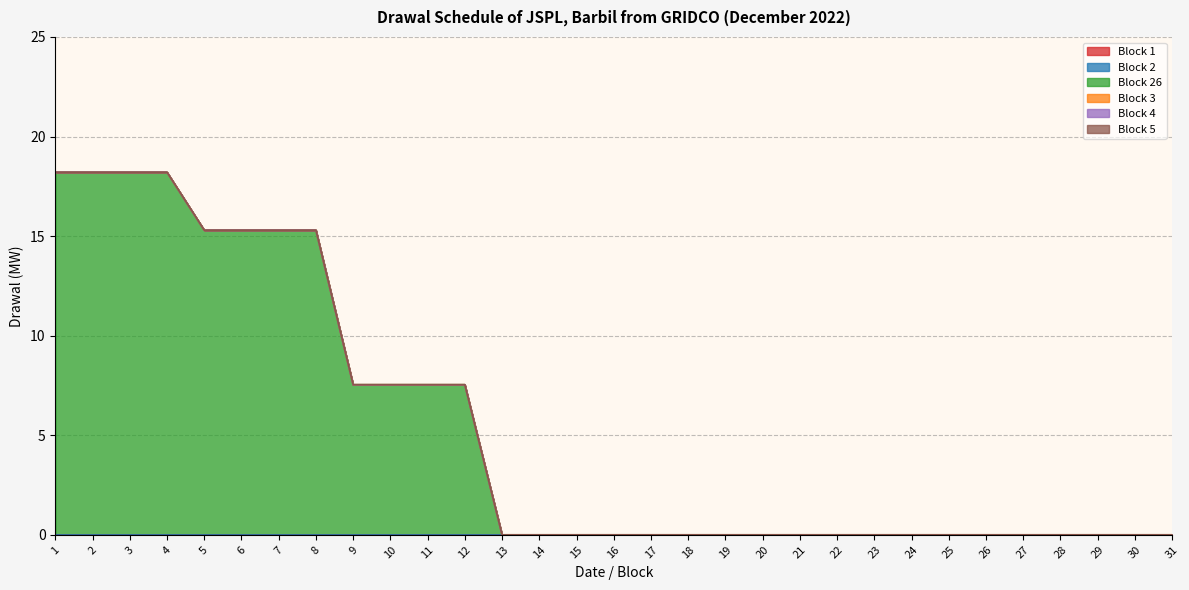

True or false: Block 3 has a value of 0.0 at 5.

True